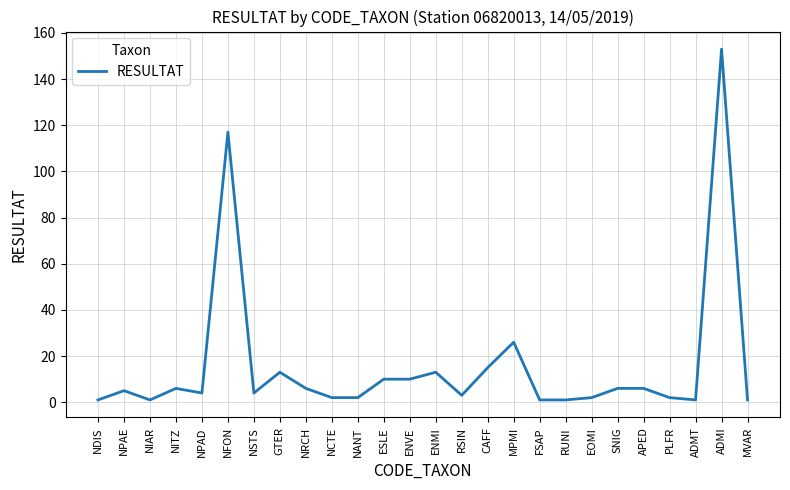

What position from the left is NFON?

6